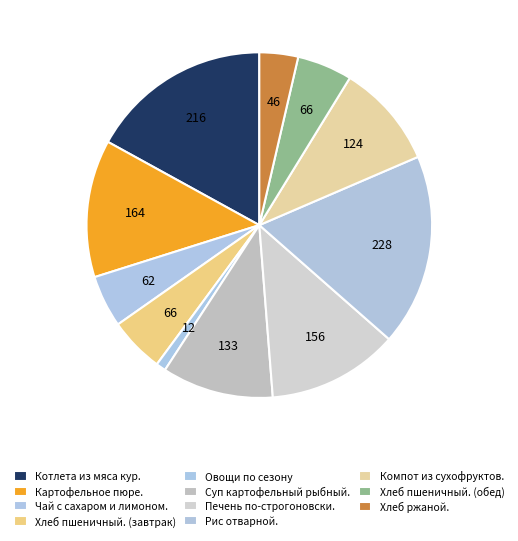

How many segments does this pie chart have?

11